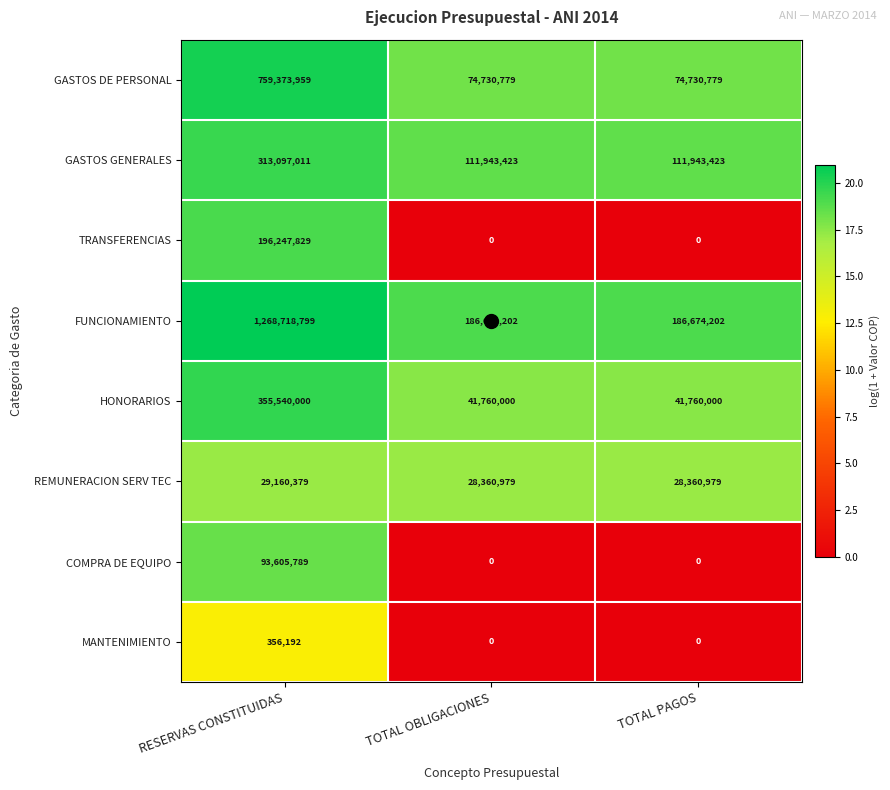

What is the lowest value of the GASTOS GENERALES series?

111943423